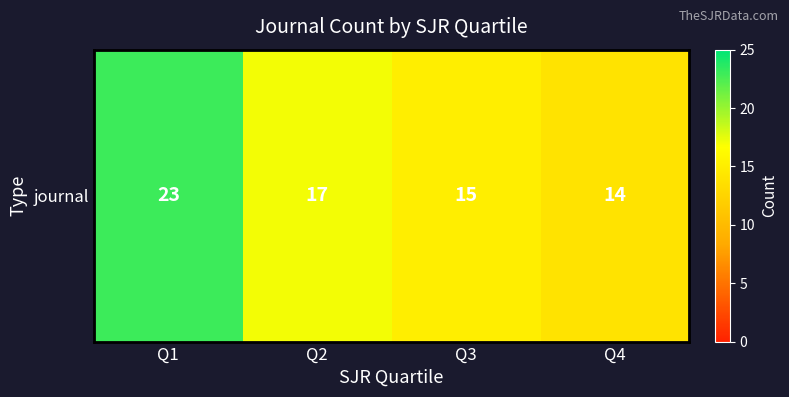

Which category has the highest value across all series?

Q1